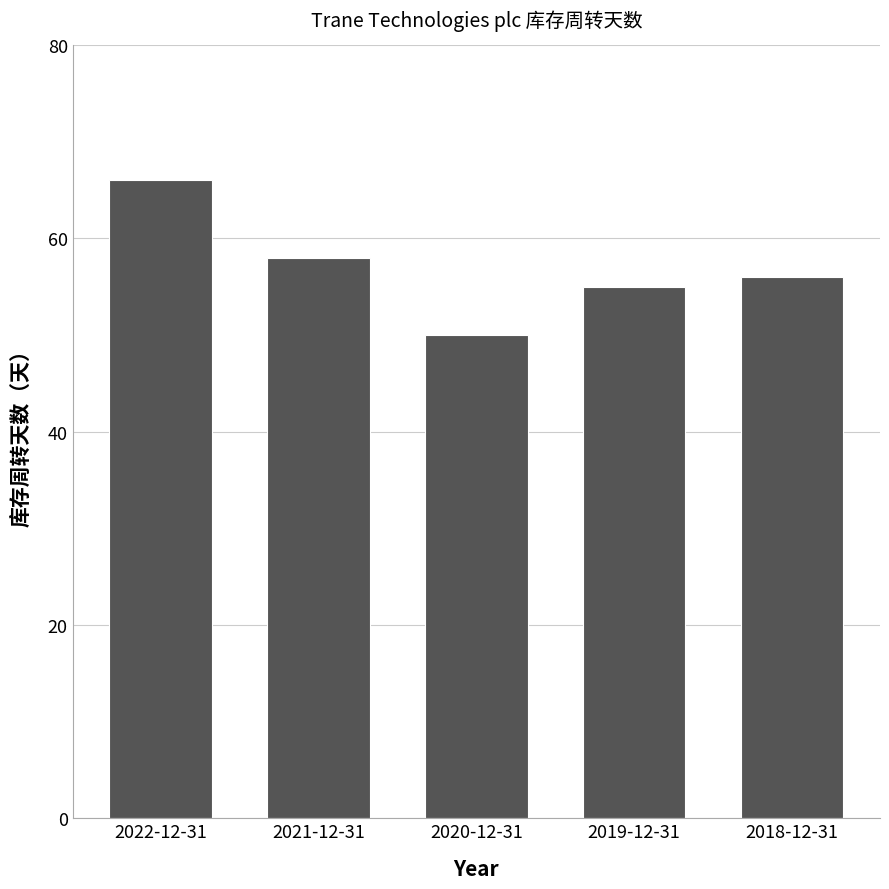

Rank the categories by value from highest to lowest.

2022-12-31, 2021-12-31, 2018-12-31, 2019-12-31, 2020-12-31